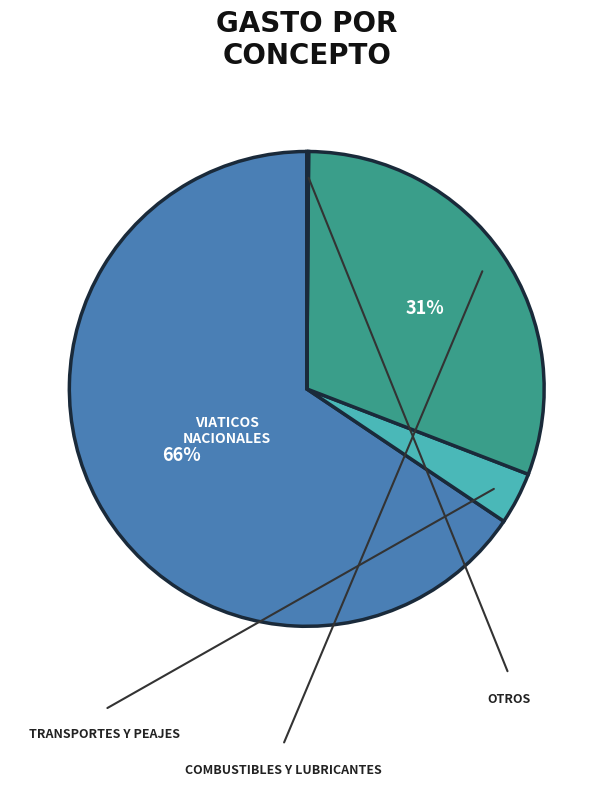

Does any single category account for the majority?

Yes